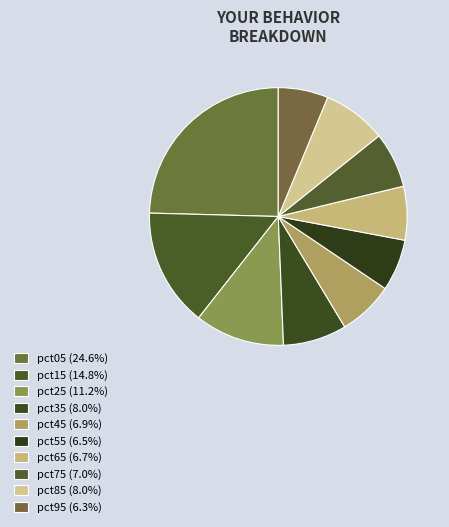

The pct25 slice represents 11% of the pie. True or false?

True